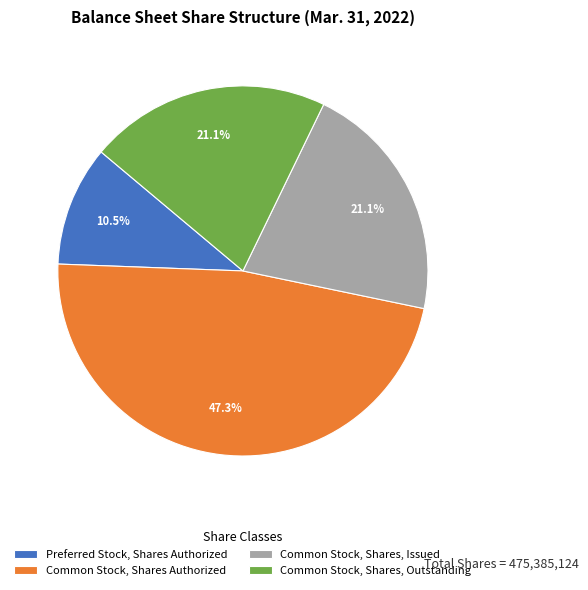

Which category has the biggest portion of the pie?

Common Stock, Shares Authorized